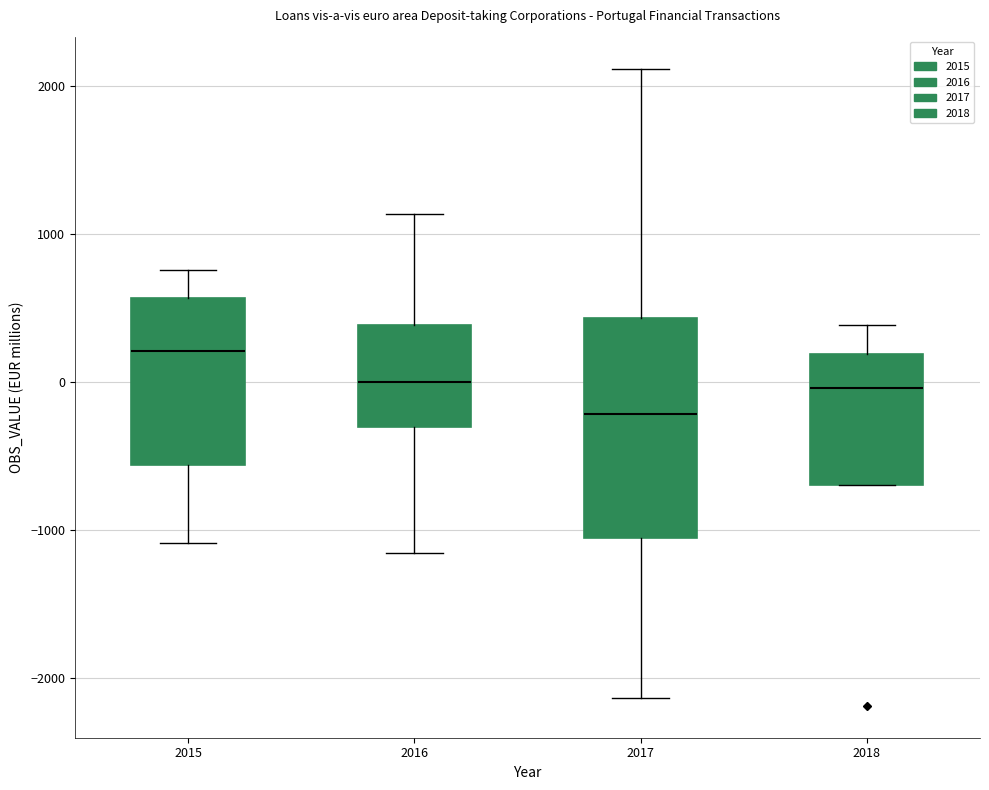

Which box is the tallest, from its lower edge to its upper edge?

2017